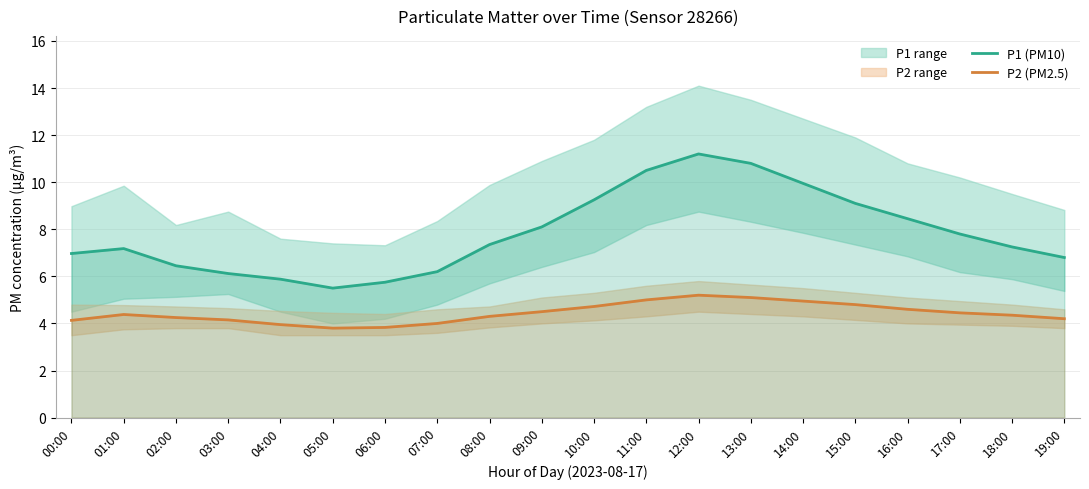

True or false: P2 (PM2.5) has more than 1 interior local peaks.

True